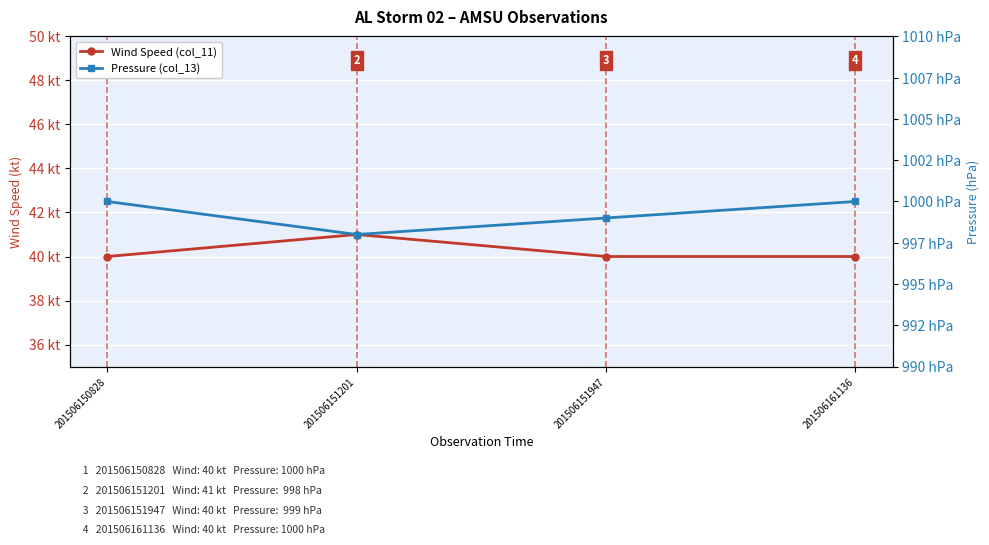

At 201506150828, list the series in order from largest to smallest.

Pressure (col_13), Wind Speed (col_11)